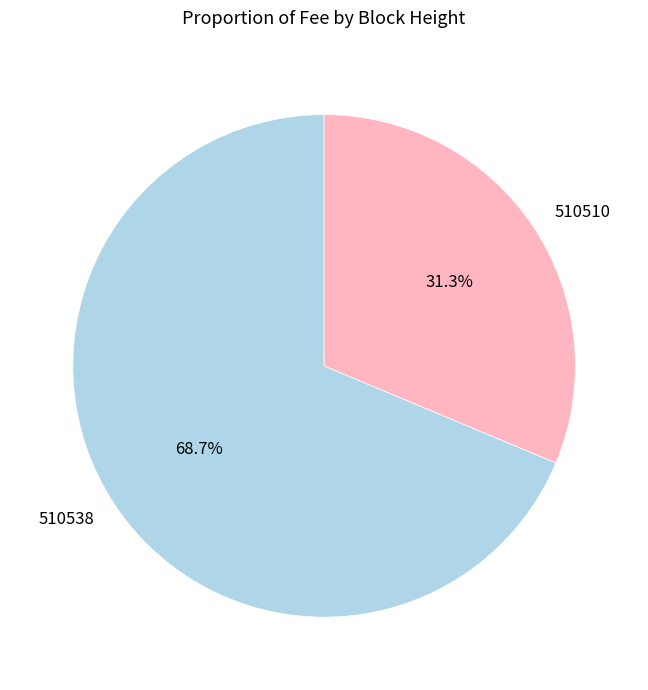

To the nearest percent, what is the average slice percentage?

50%